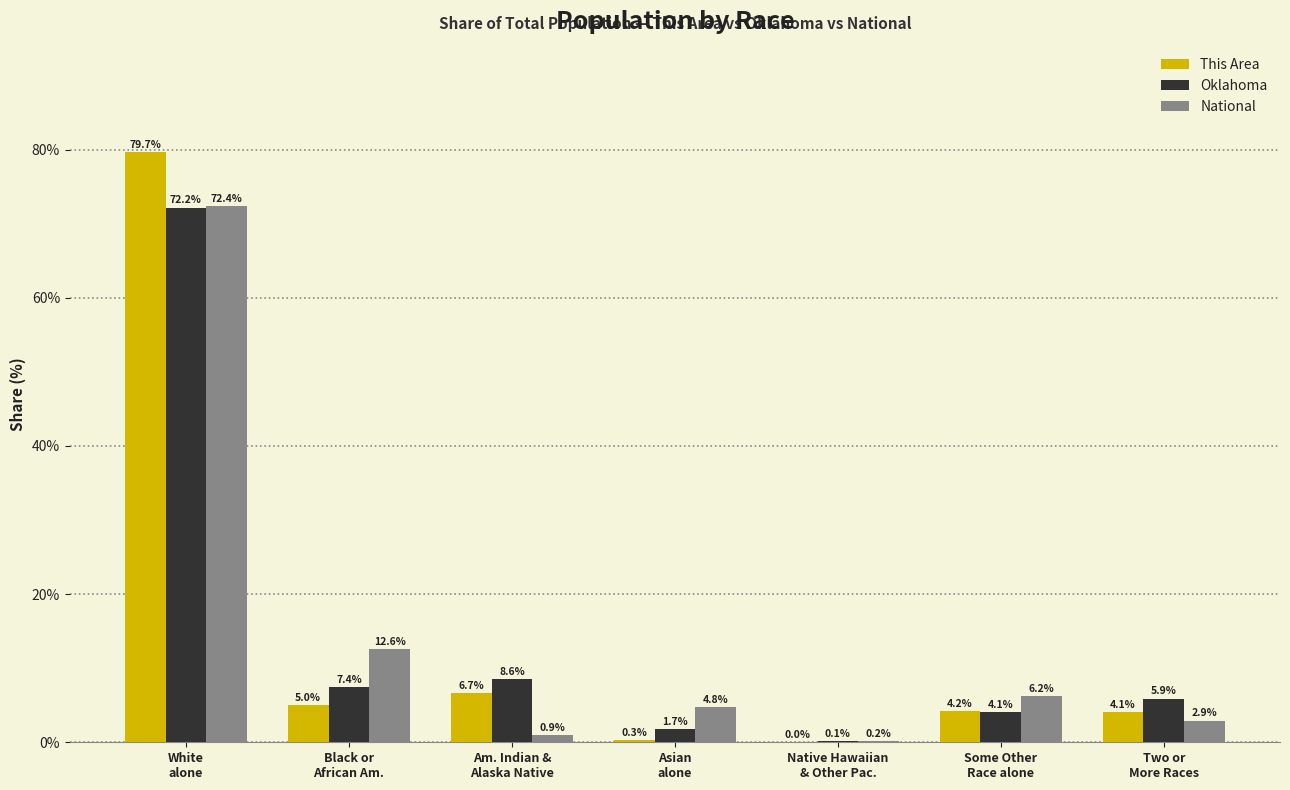

Which category has the highest value across all series?

White
alone